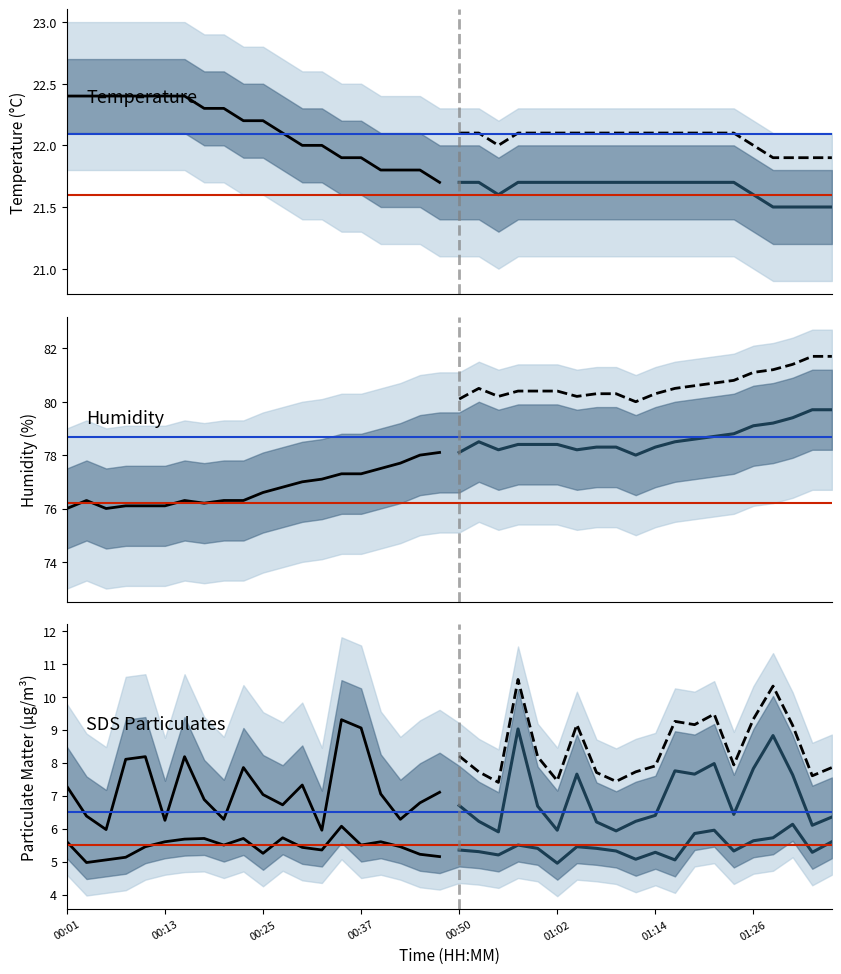

What is the label of the 6th point from the left?

00:13